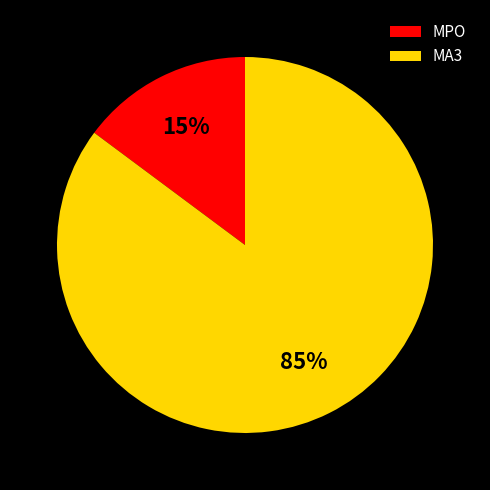

To the nearest percent, what percentage of the pie is MA3?

85%